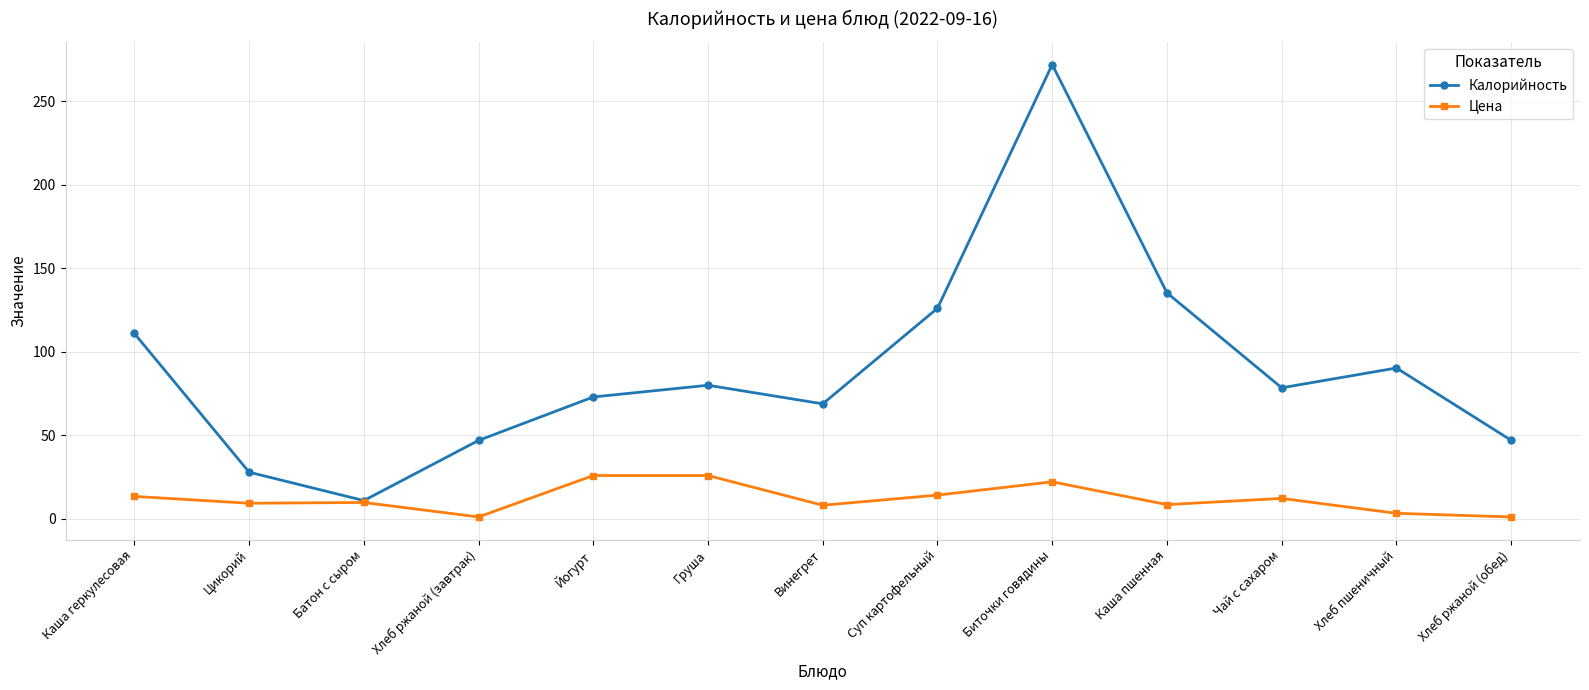

What is the lowest value of the Калорийность series?

11.0